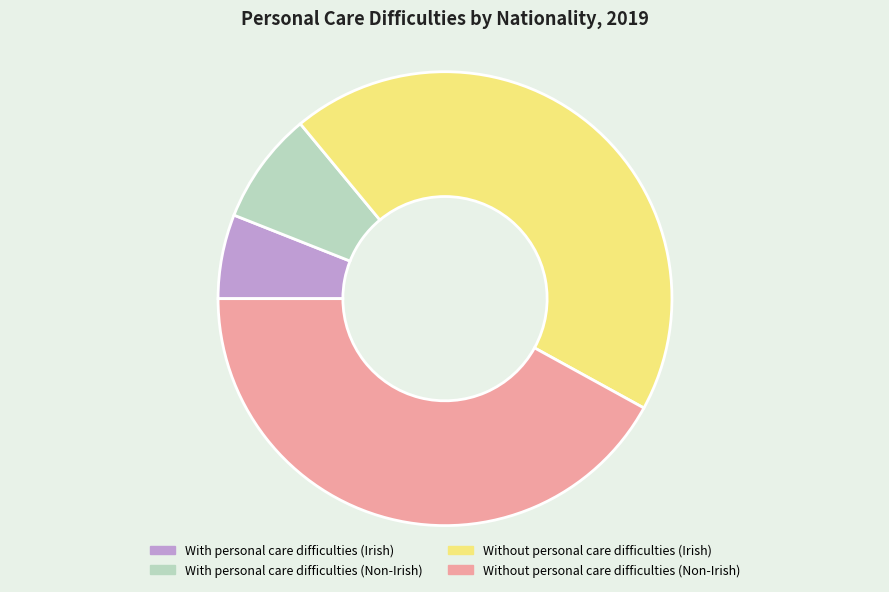

Between With personal care difficulties (Non-Irish) and With personal care difficulties (Irish), which is larger?

With personal care difficulties (Non-Irish)